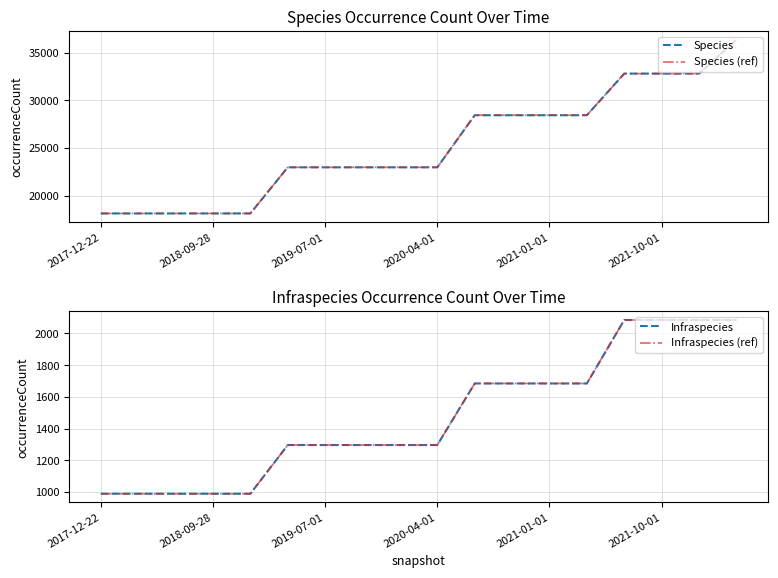

What is the difference between the Infraspecies values at 6 and 11?

388